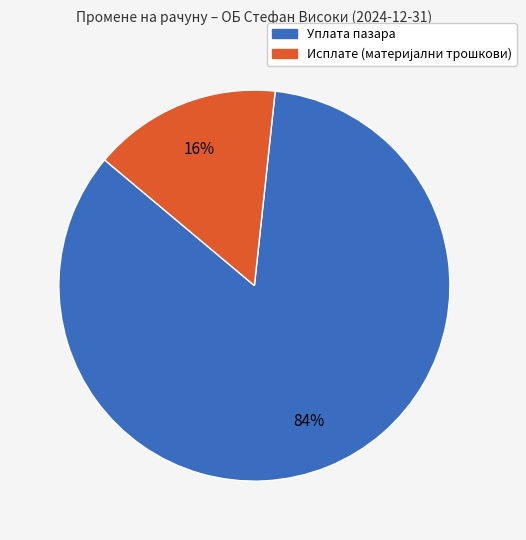

What is the largest slice in the pie chart?

Уплата пазара